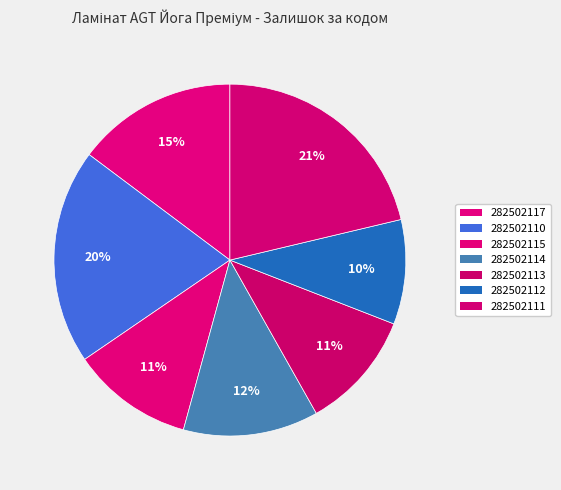

How many slices are in this pie chart?

7